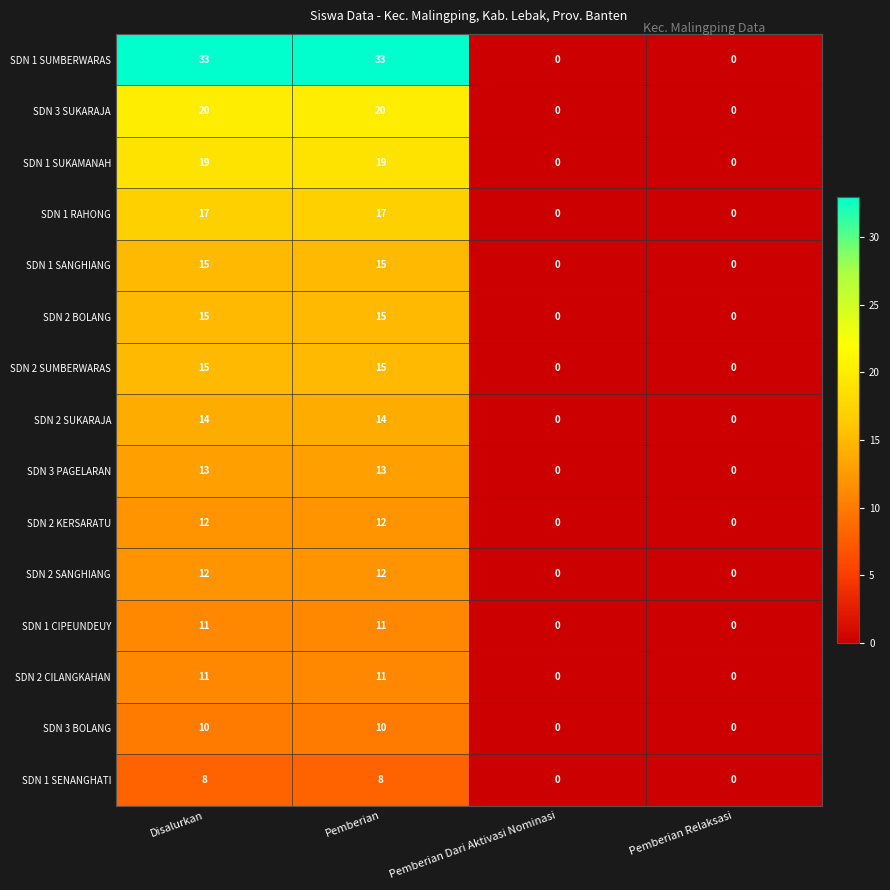

The value of SDN 1 SUMBERWARAS at Pemberian Dari Aktivasi Nominasi is 20. True or false?

False